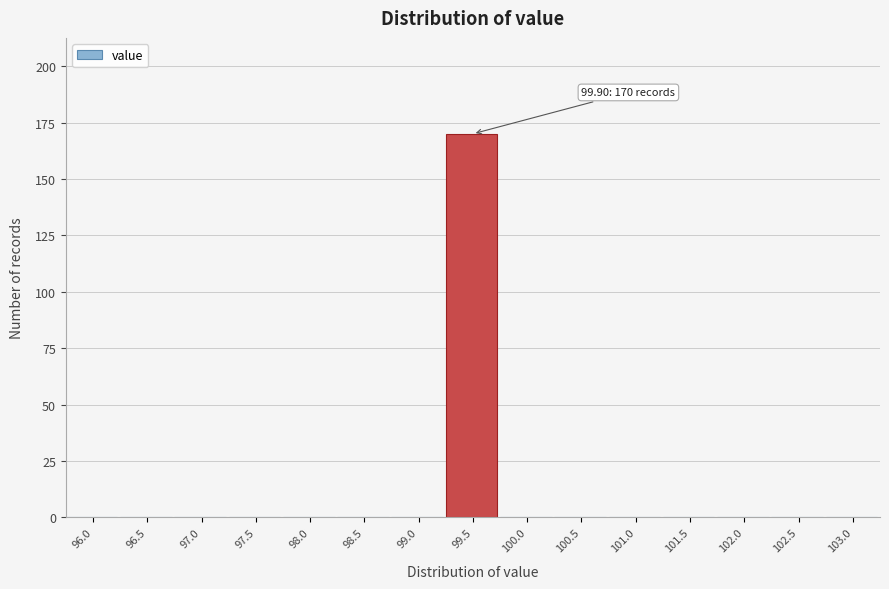

Reading left to right, extract all data points from this chart.

96.0=0	96.5=0	97.0=0	97.5=0	98.0=0	98.5=0	99.0=0	99.5=170	100.0=0	100.5=0	101.0=0	101.5=0	102.0=0	102.5=0	103.0=0